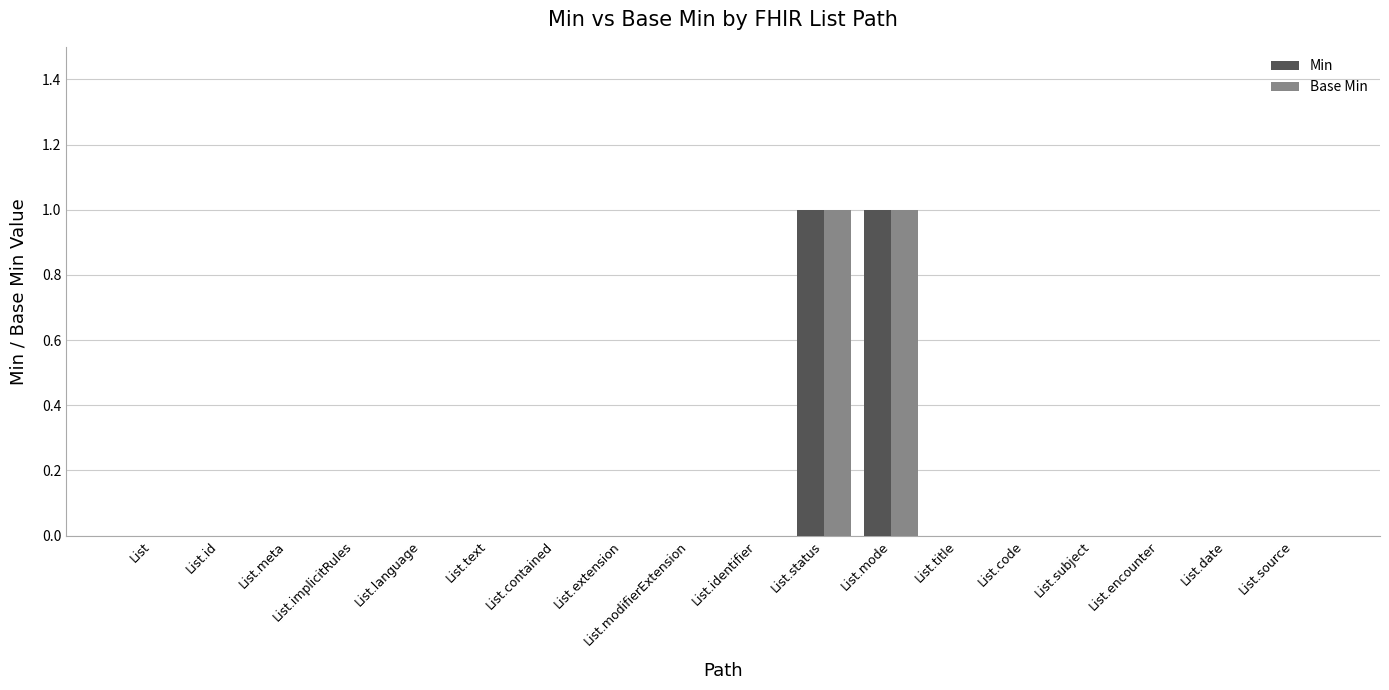

Is it true that Min equals -1 at List.meta?

False